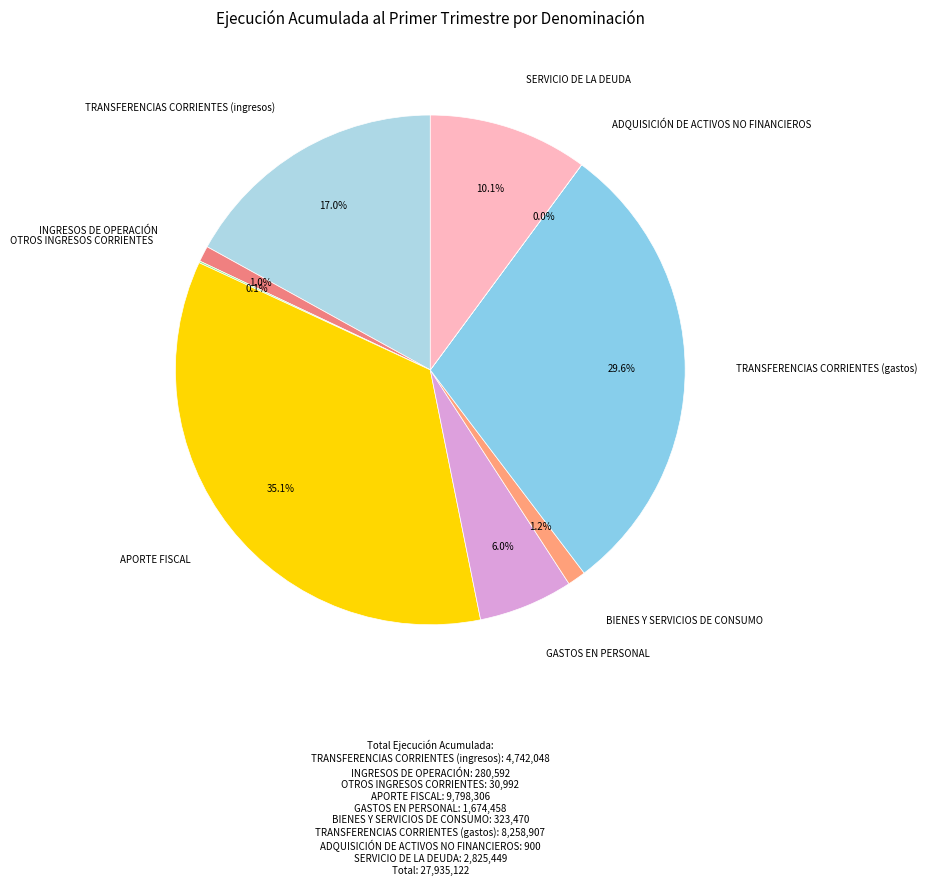

Is there any slice that represents more than half of the pie?

No